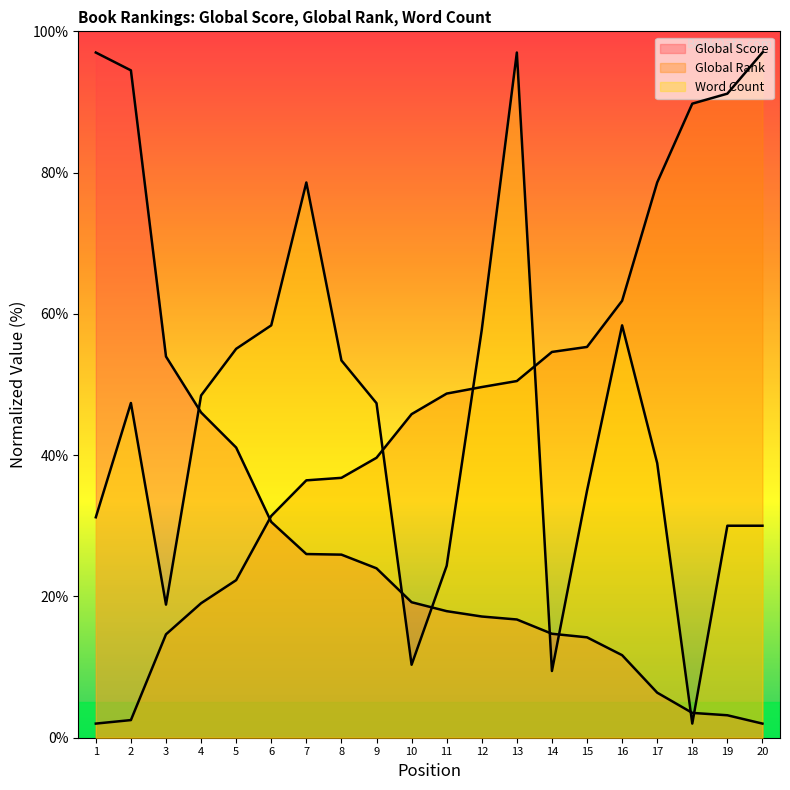

Between 6 and 11, which series saw the biggest shift?

Word Count